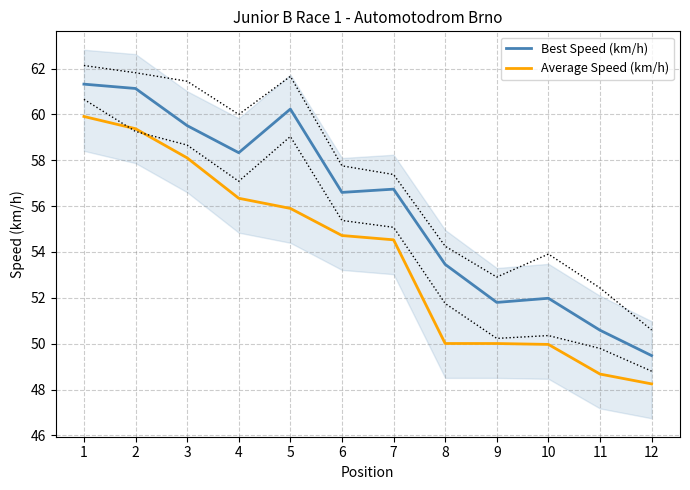

At 8, list the series in order from largest to smallest.

Best Speed (km/h), Average Speed (km/h)